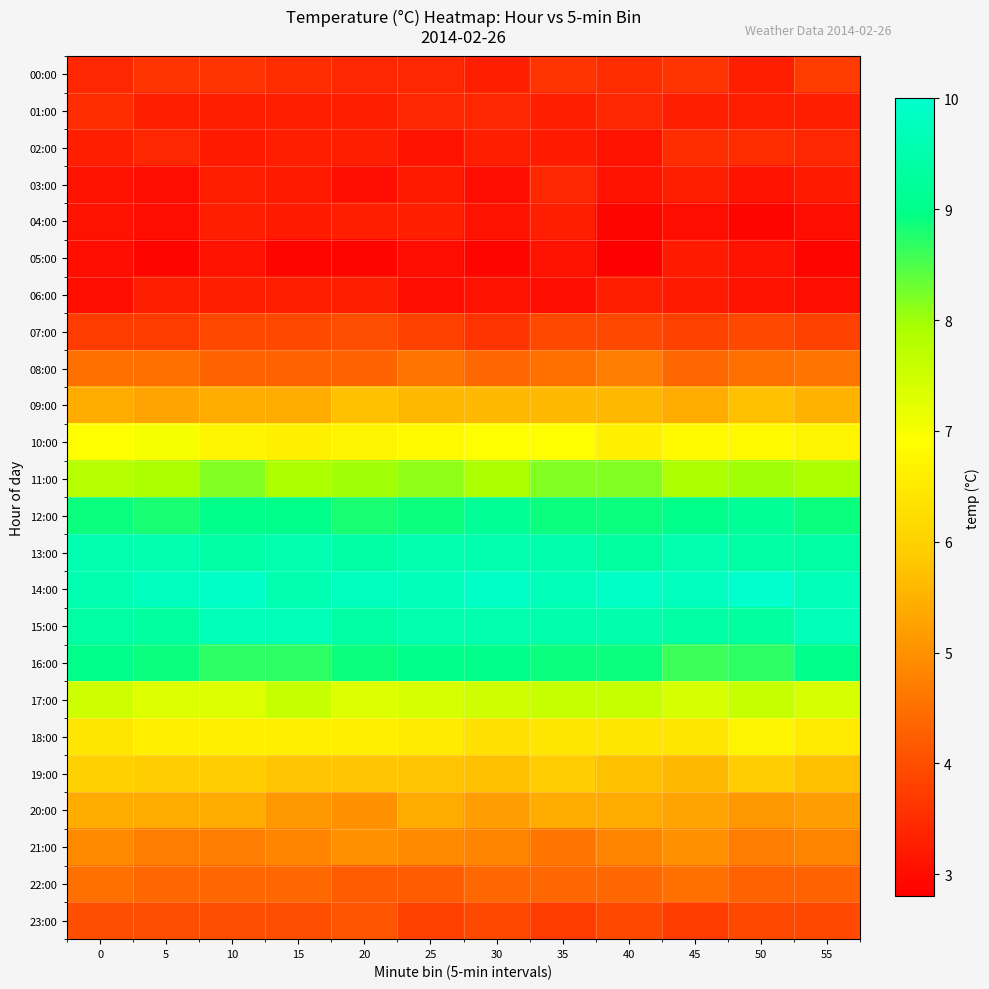

At which category is the sum across all series the highest?

10